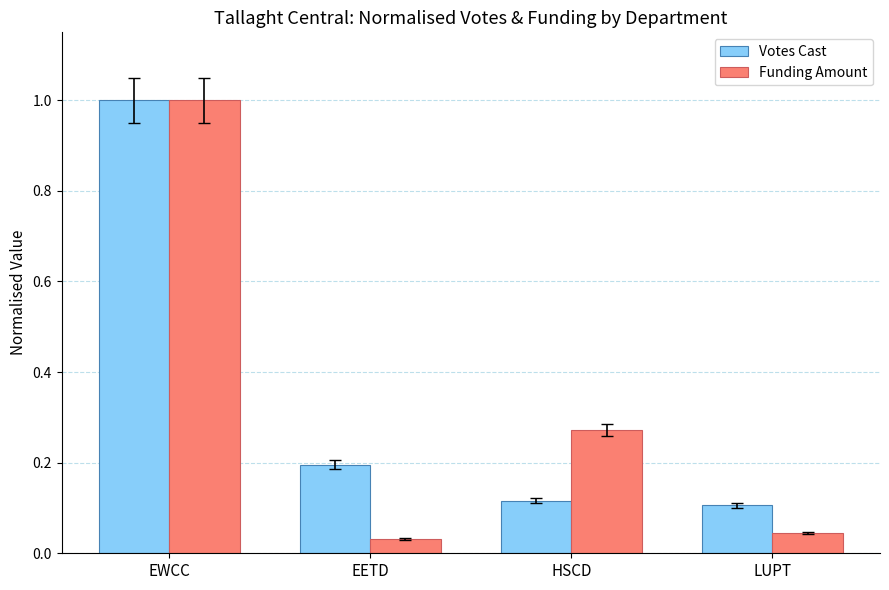

True or false: Votes Cast has a value of 1.3 at EWCC.

False